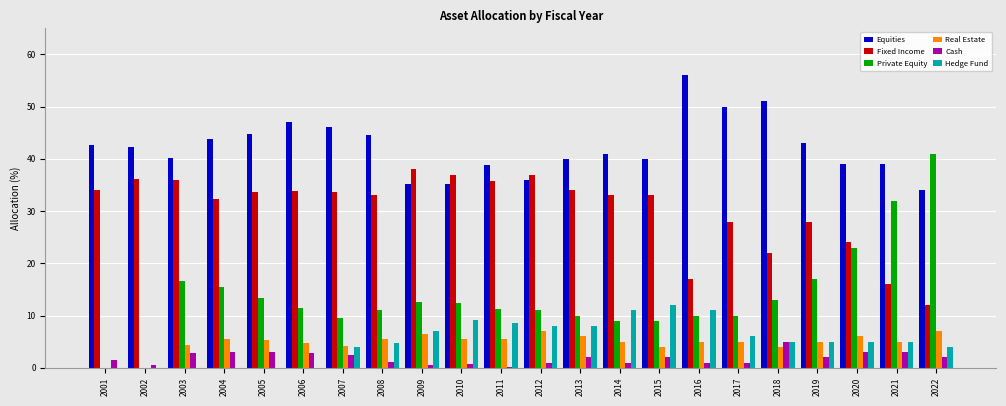

Which category has the highest value in the Hedge Fund series?

2015